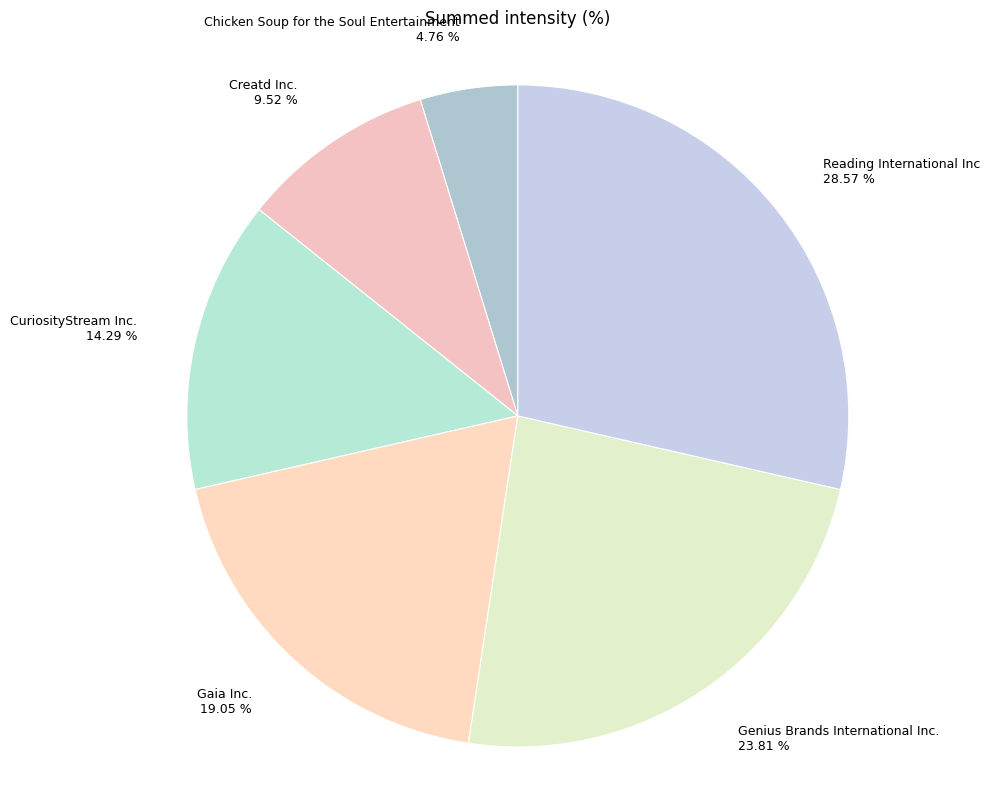

What percentage is the Reading International Inc slice, to the nearest percent?

29%